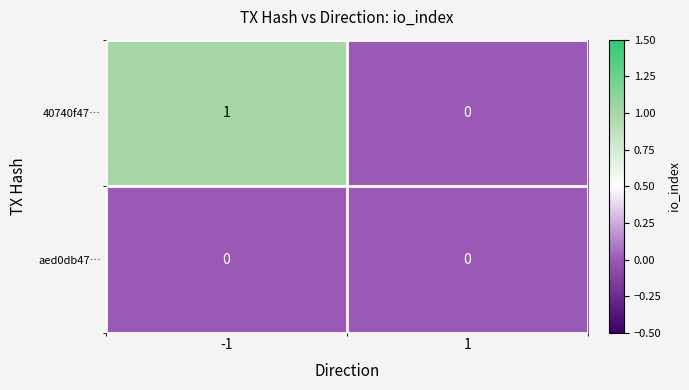

Rank the series by their maximum value, from highest to lowest.

40740f47…, aed0db47…